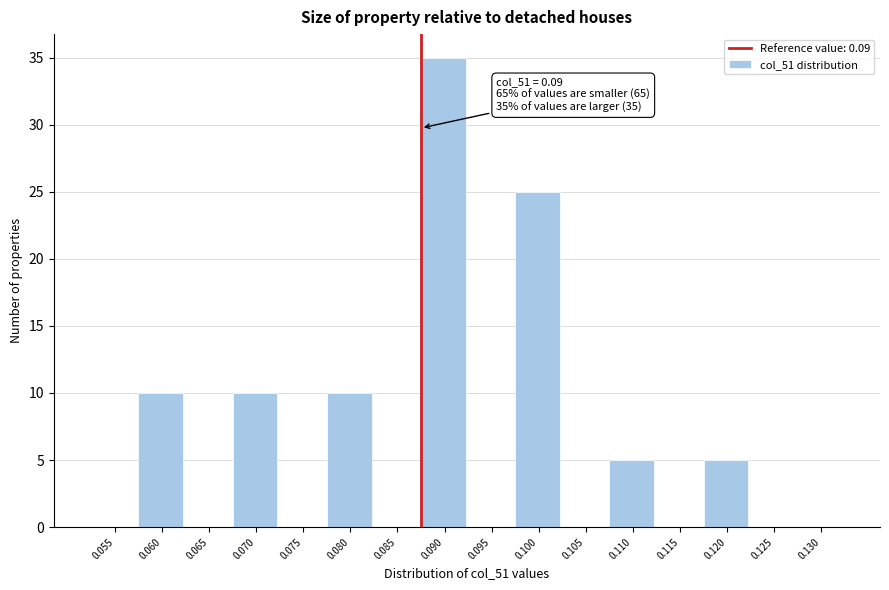

Reading left to right, transcribe all the data shown in this chart.

0.055=0	0.060=10	0.065=0	0.070=10	0.075=0	0.080=10	0.085=0	0.090=35	0.095=0	0.100=25	0.105=0	0.110=5	0.115=0	0.120=5	0.125=0	0.130=0